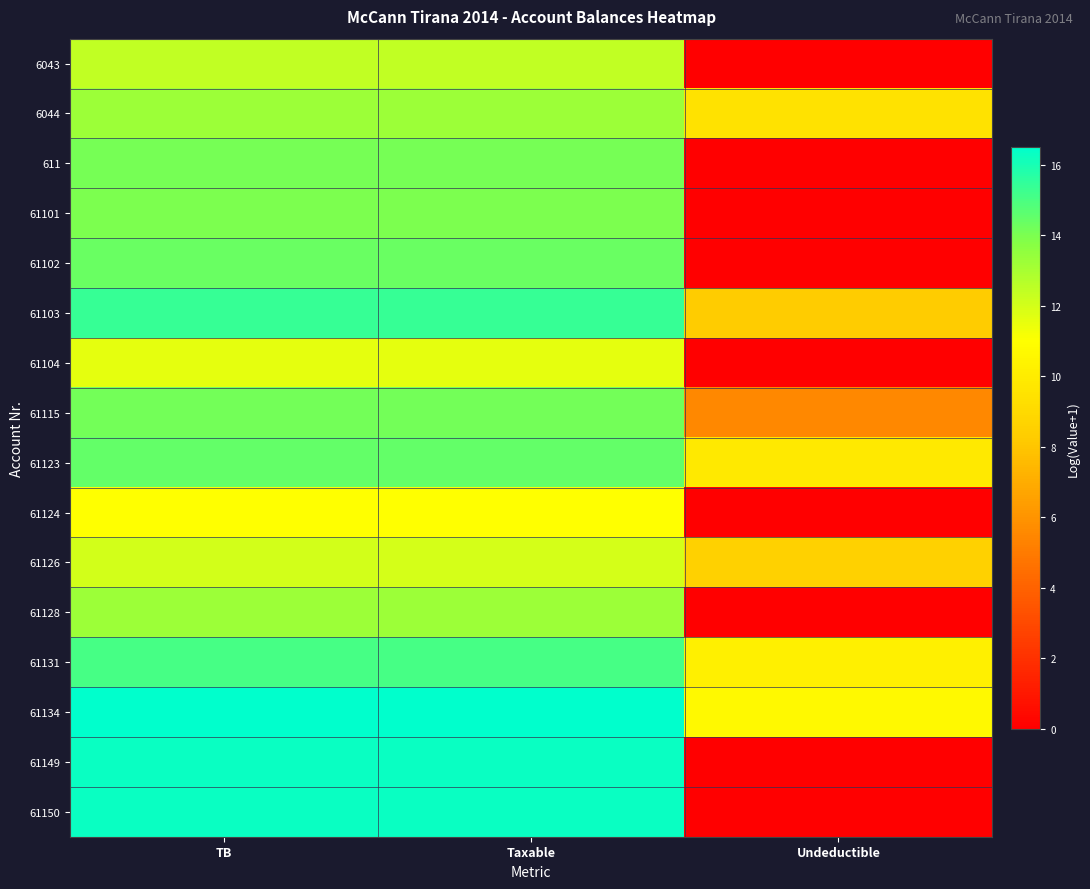

What is the difference between the highest and lowest values at Undeductible?

10.7